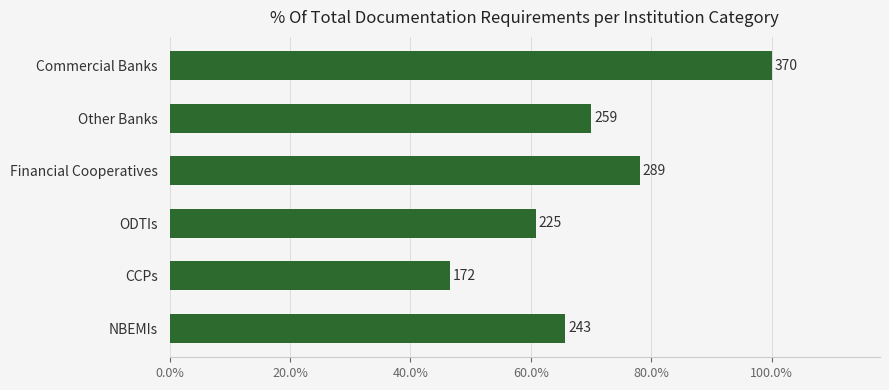

Does the chart contain any negative values?

No